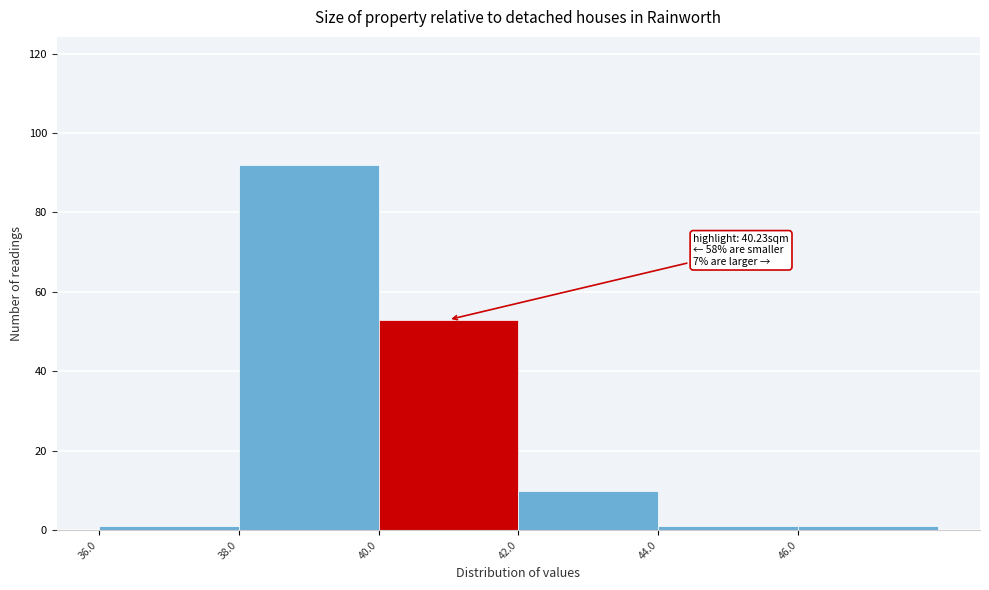

Over which range of the x-axis is the bar tallest?

38 to 40